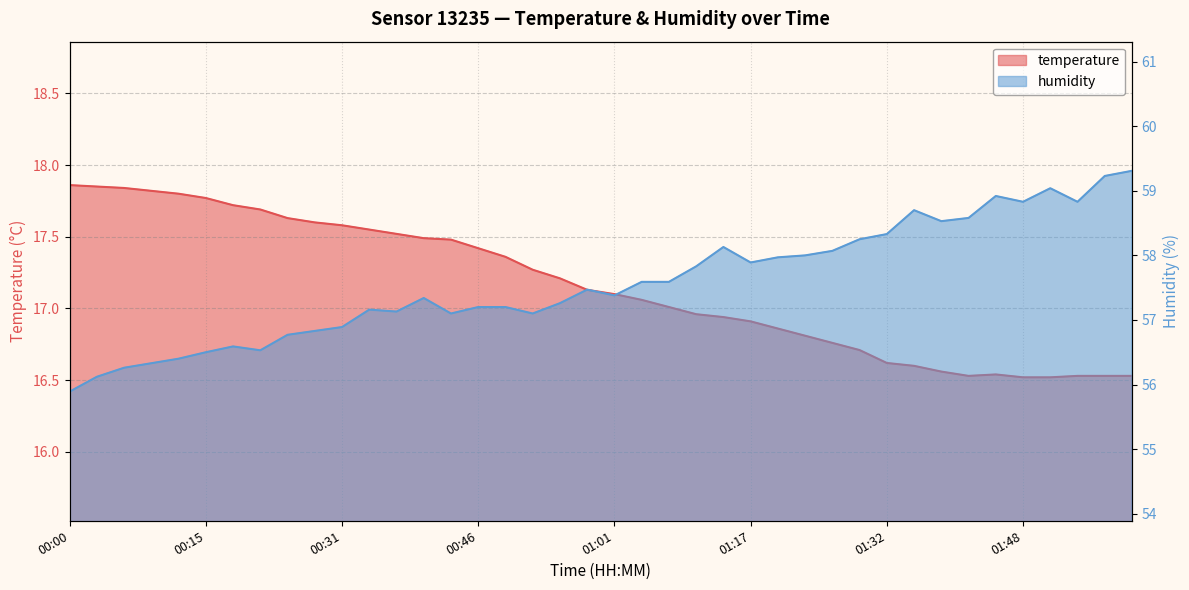

True or false: humidity has a value of 89.6 at 00:25.

False